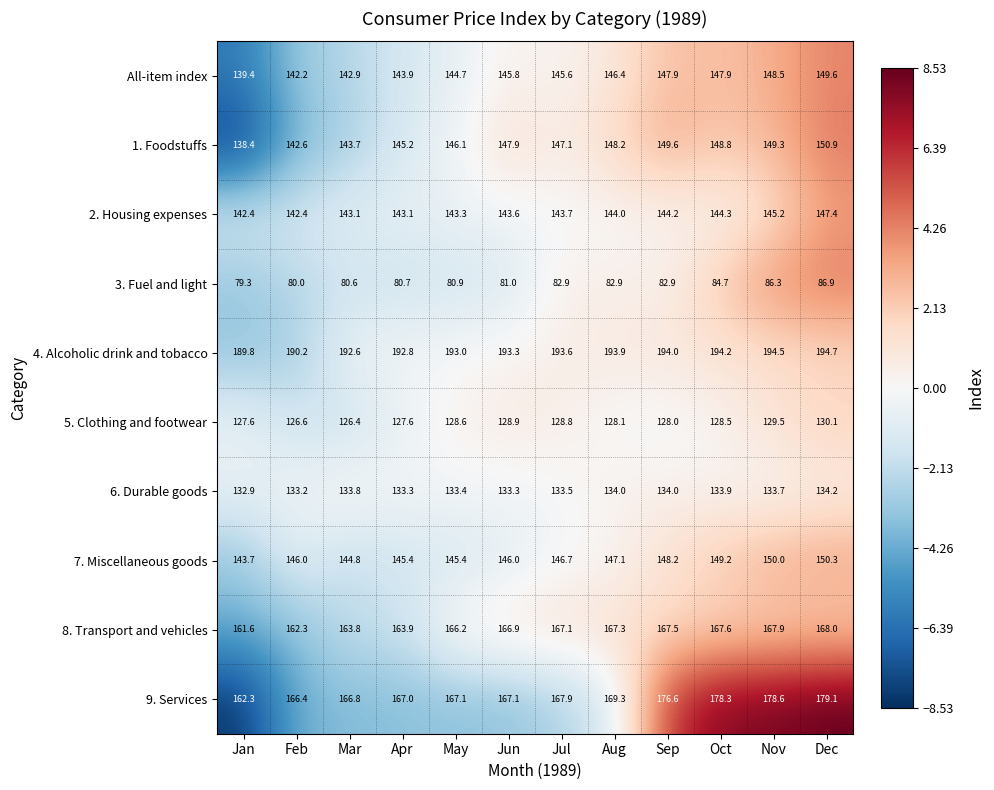

Where is 1. Foodstuffs nearest to the value 144?

Mar